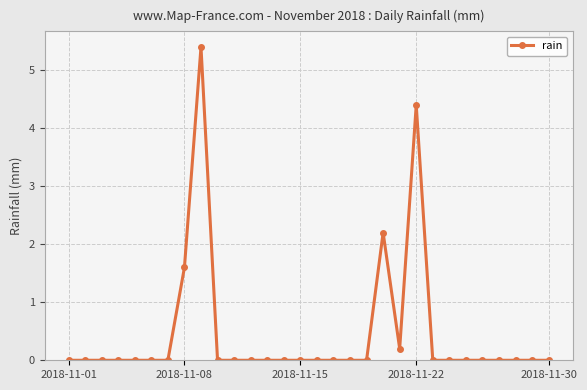

What is the value of the 9th point from the left?

5.4